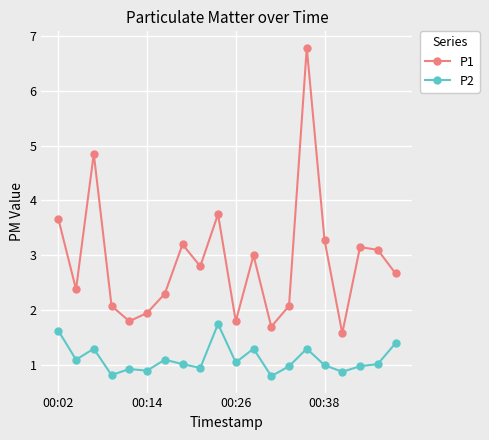

What is the sum of all P1 values?

57.9